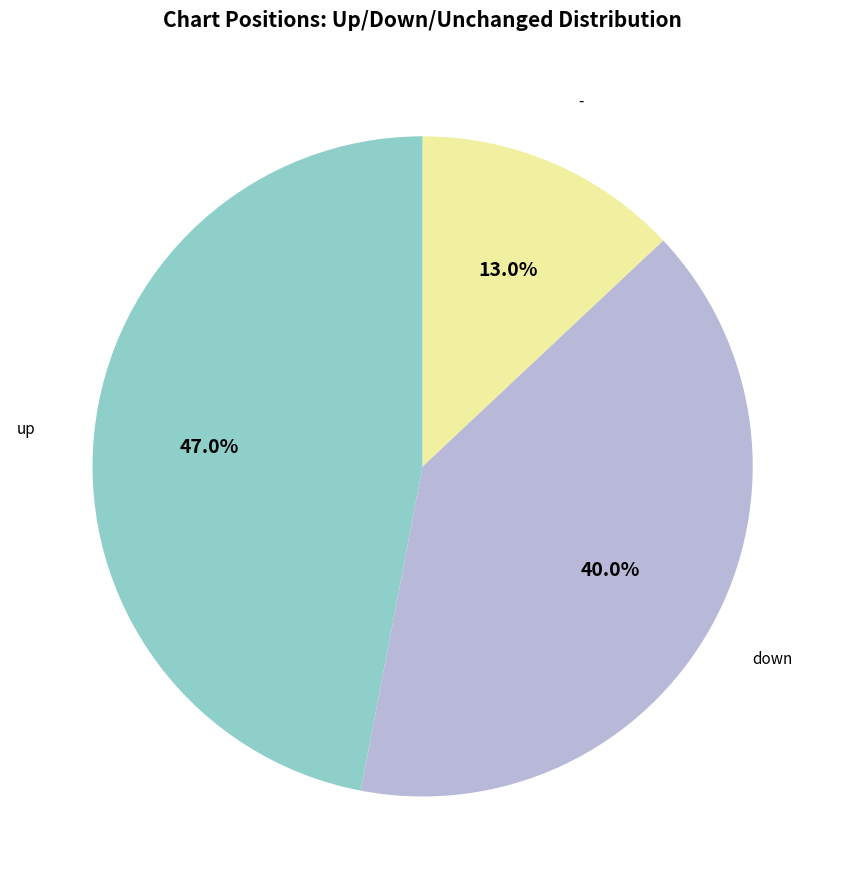

Is there a majority slice in this chart?

No